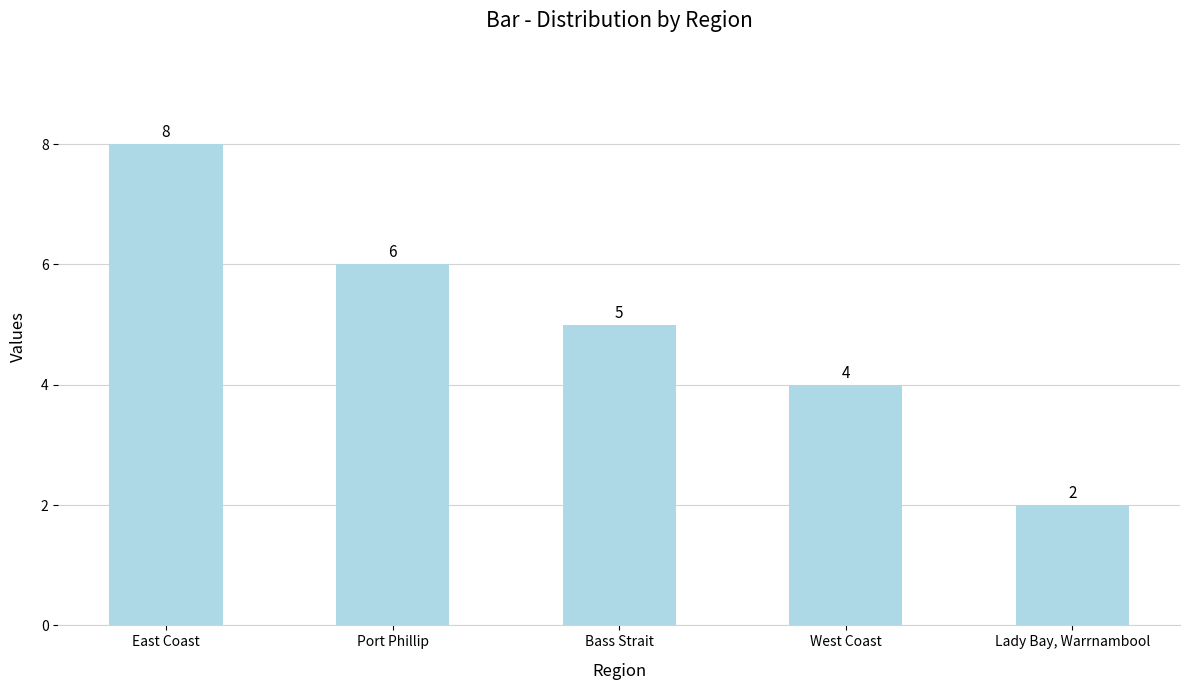

True or false: the data shows 6 at Port Phillip.

True